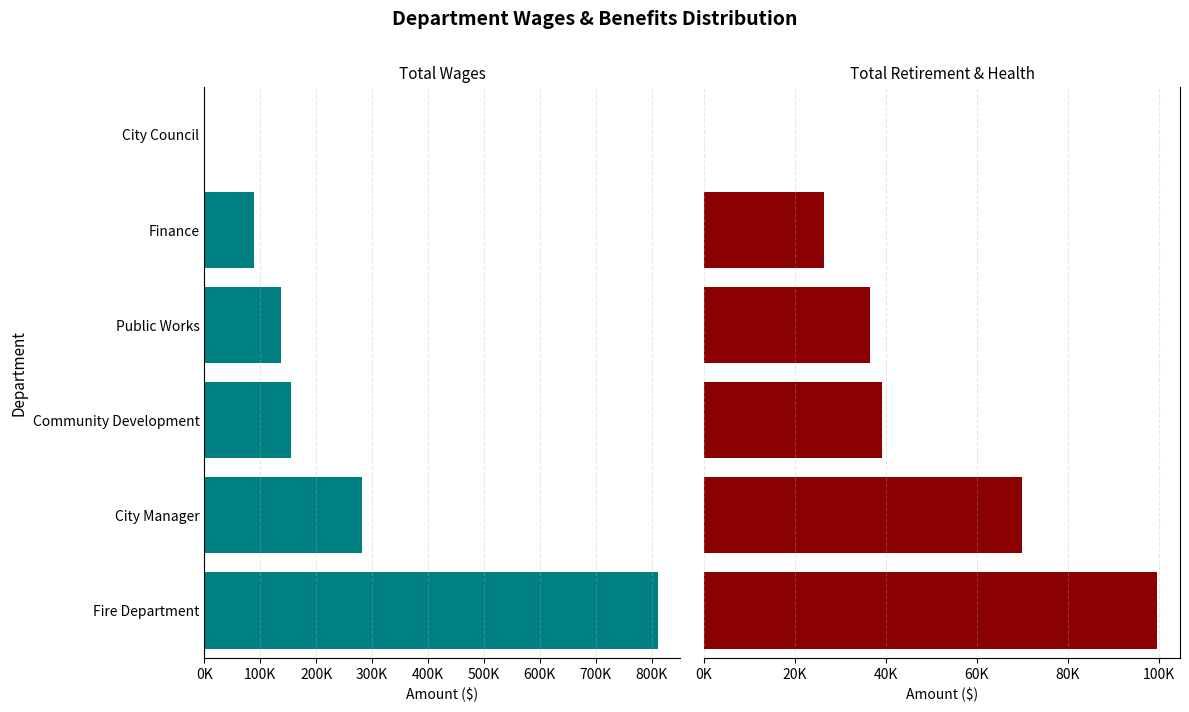

How many bars are there in total?

12